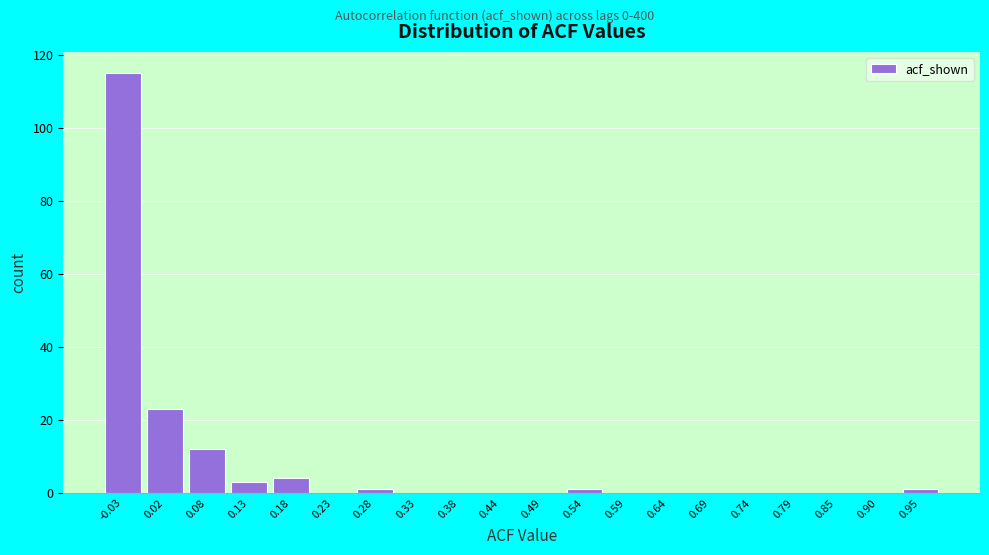

Reading left to right, what are all the values shown in this chart?

-0.03=115	0.02=23	0.08=12	0.13=3	0.18=4	0.23=0	0.28=1	0.33=0	0.38=0	0.44=0	0.49=0	0.54=1	0.59=0	0.64=0	0.69=0	0.74=0	0.79=0	0.85=0	0.90=0	0.95=1